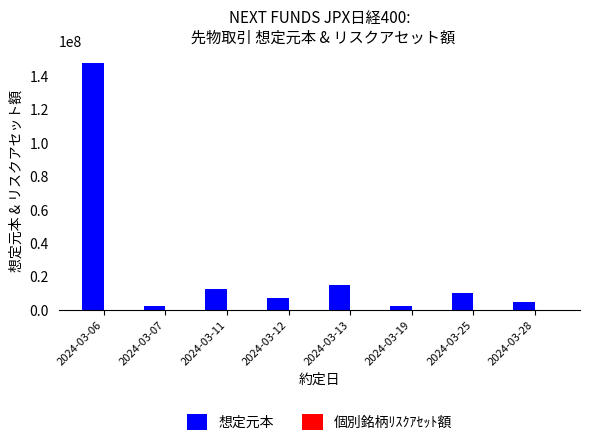

Between 2024-03-06 and 2024-03-19, which series saw the biggest shift?

想定元本